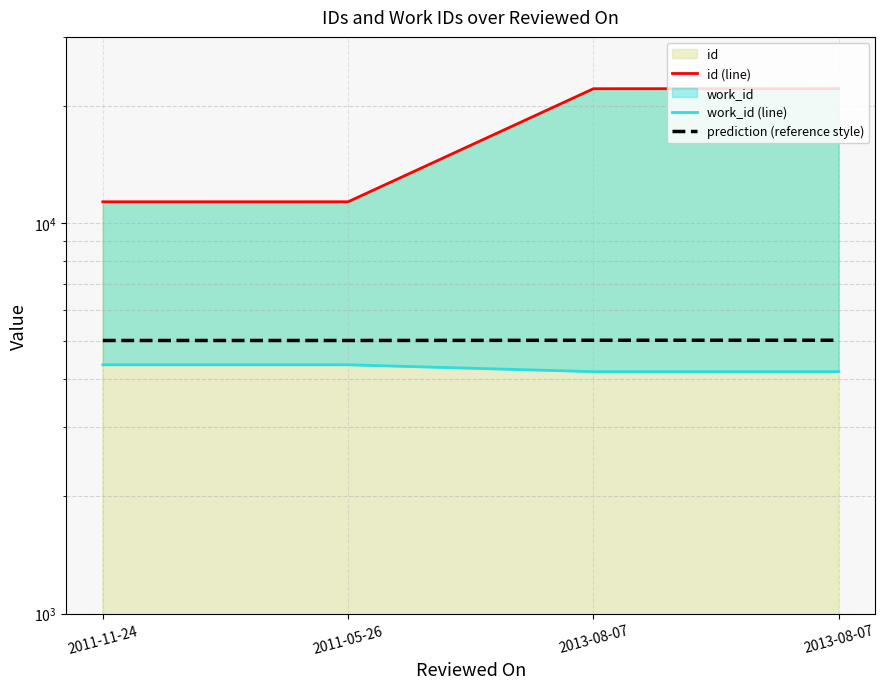

True or false: id (line) and prediction (reference style) intersect in this chart.

False